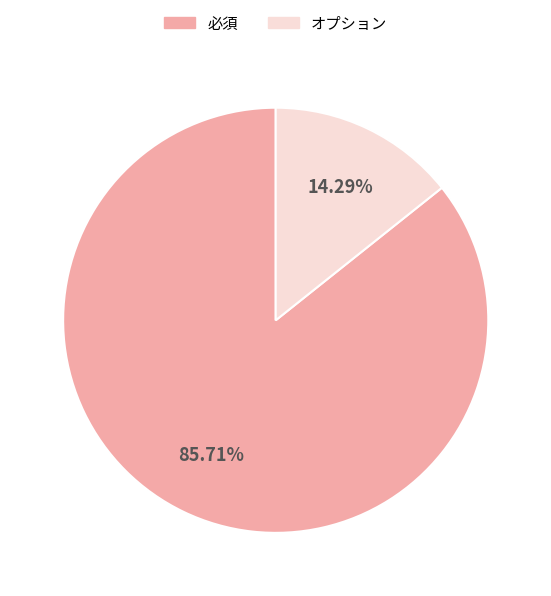

What is the ratio of the value at オプション to the value at 必須?

0.2